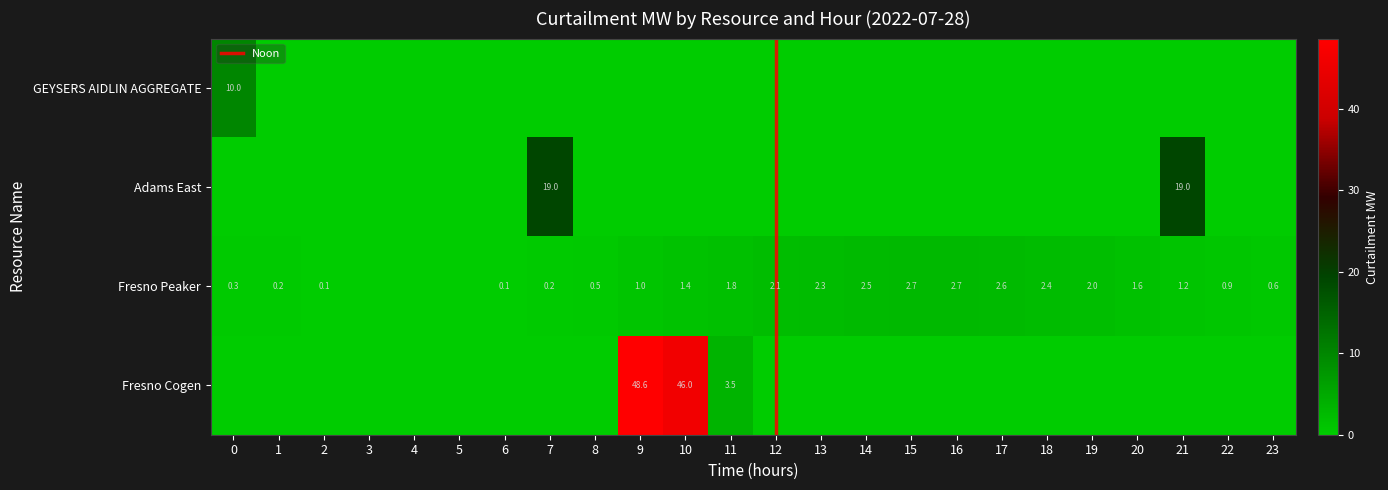

What is the greatest value displayed?

48.6